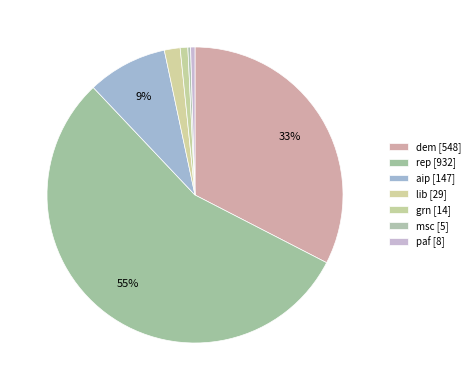

What is the majority slice?

rep